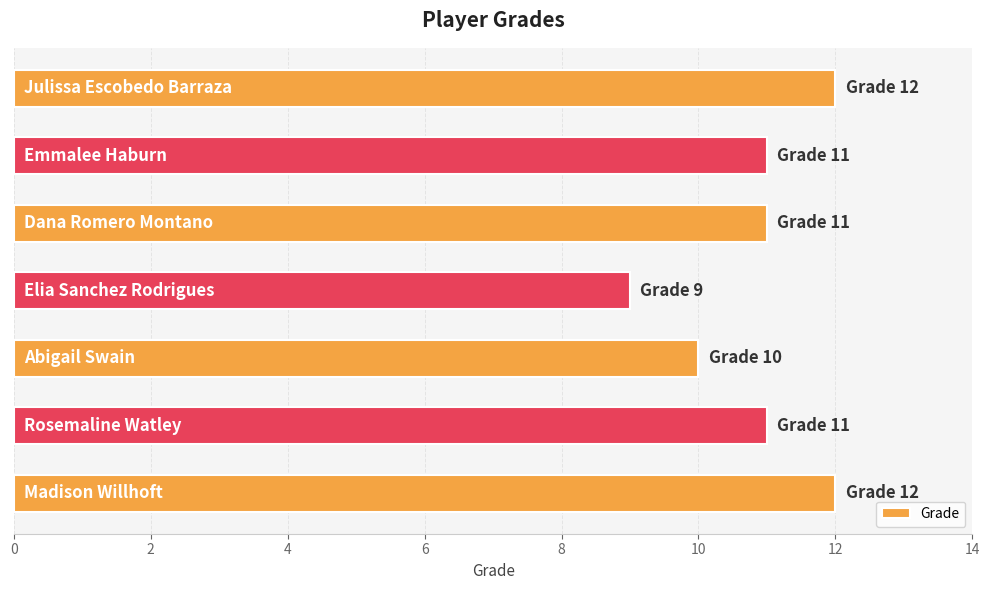

How many categories are shown in the chart?

7